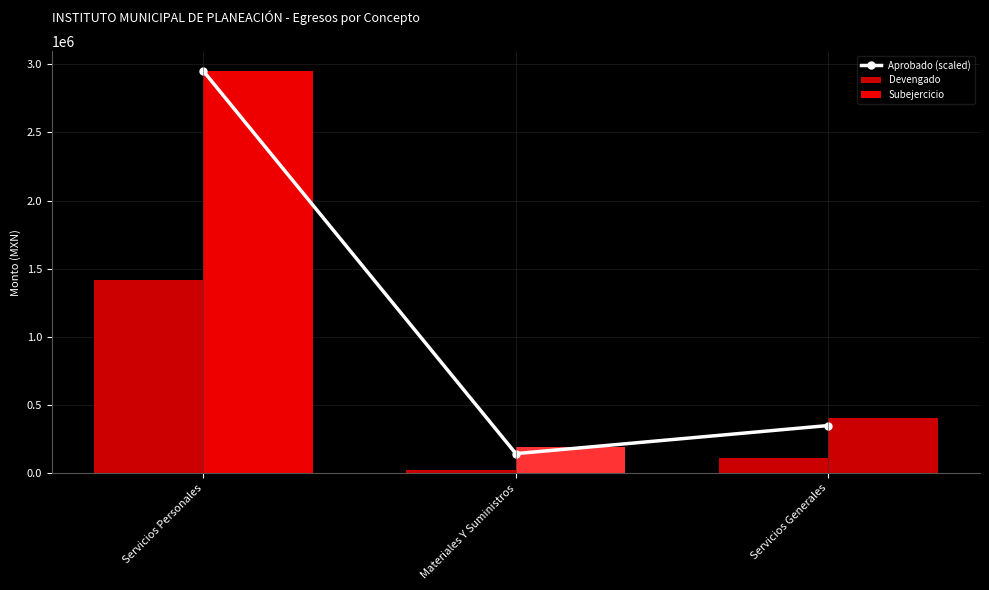

Rank the series at Servicios Personales from lowest to highest value.

Devengado, Aprobado (scaled), Subejercicio